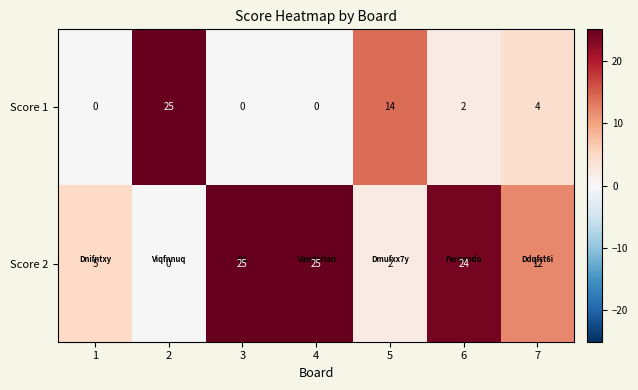

What is the difference between the maximum and minimum values in the Score 1 series?

25